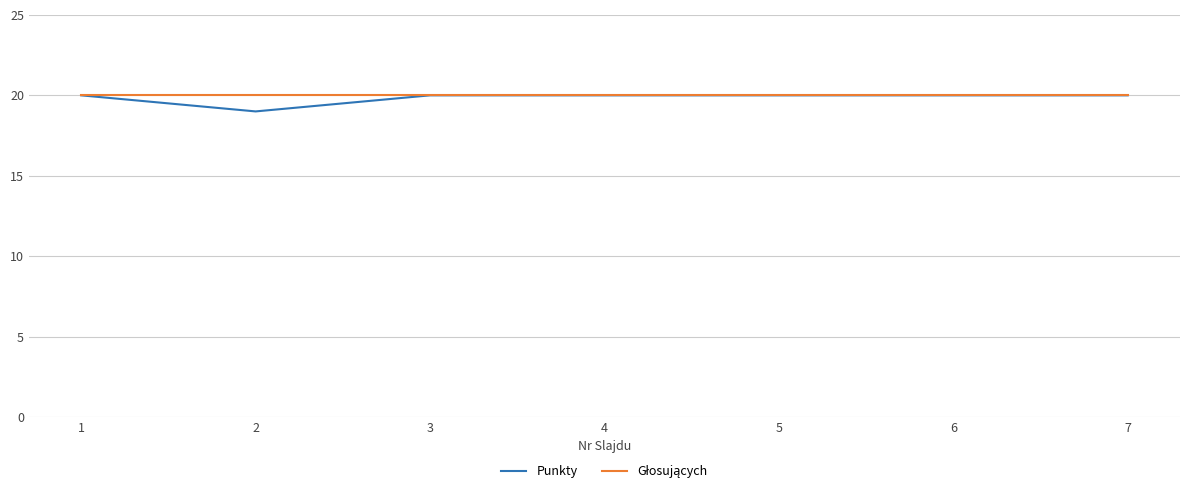

What is the difference between the Punkty values at 6 and 2?

1